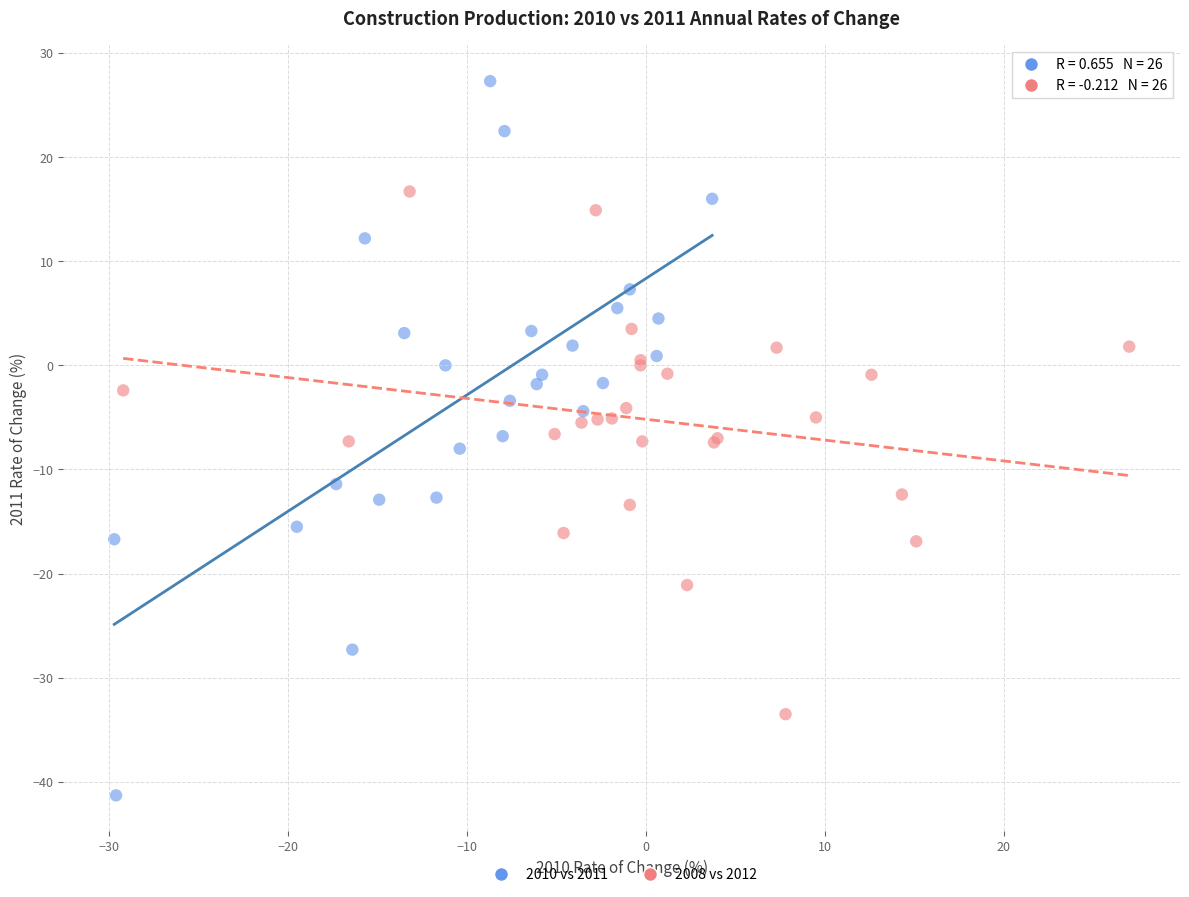

Which series has the largest Y range (max minus min)?

2010 vs 2011